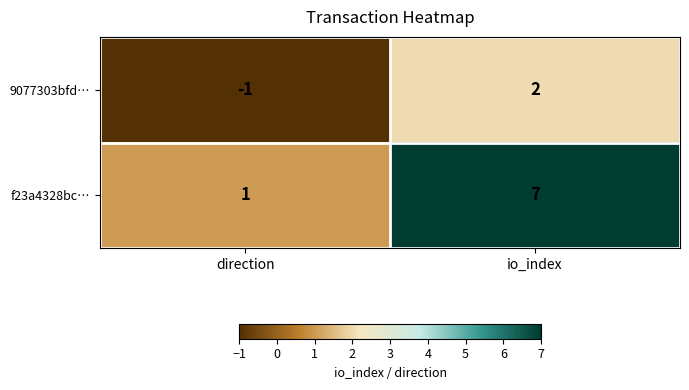

Which category has the lowest value in the f23a4328bc… series?

direction